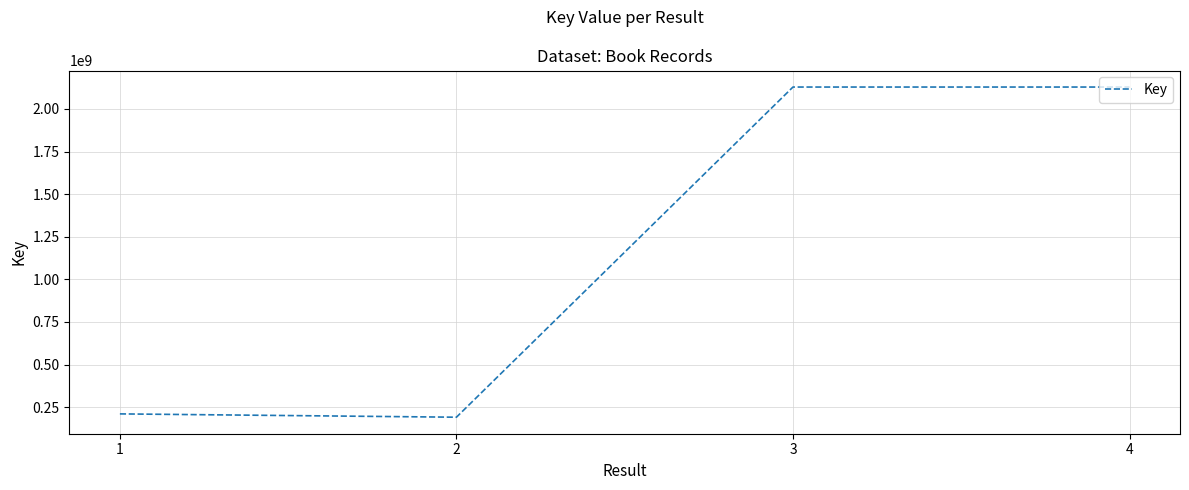

The chart shows a value of 1413428947 at 4. True or false?

False